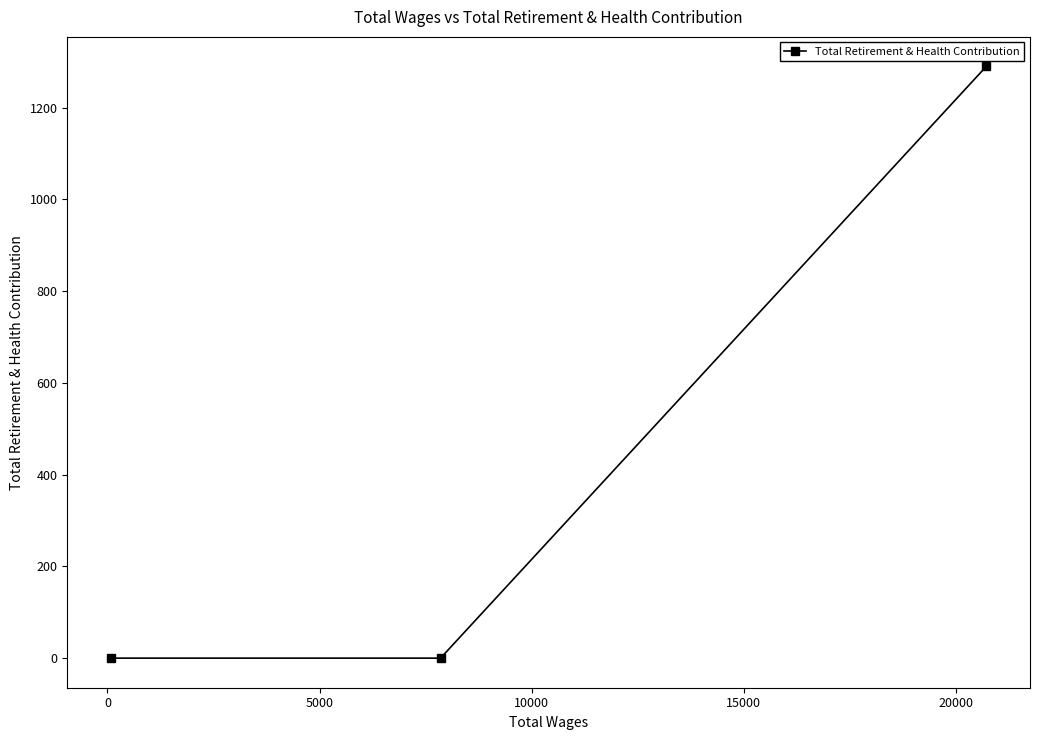

What is the average value?

430